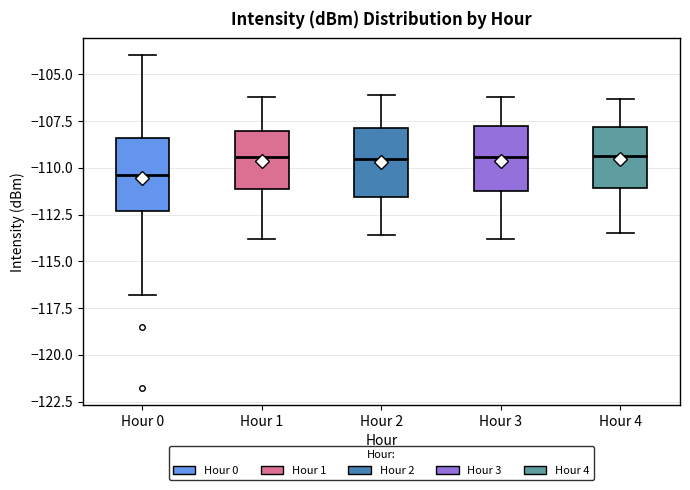

Reading left to right, transcribe this box plot: for each box, give where its median line is, the range the box spans, and where its two whiskers end, as read against the y-axis. The values are not printed on the chart, so give them approximately, as read against the axis.

Hour 0: median -110.5, box -112.5 to -108.5, whiskers -117.0 to -104.0
Hour 1: median -109.5, box -111.0 to -108.0, whiskers -114.0 to -106.0
Hour 2: median -109.5, box -111.5 to -108.0, whiskers -113.5 to -106.0
Hour 3: median -109.5, box -111.0 to -108.0, whiskers -114.0 to -106.0
Hour 4: median -109.5, box -111.0 to -108.0, whiskers -113.5 to -106.5